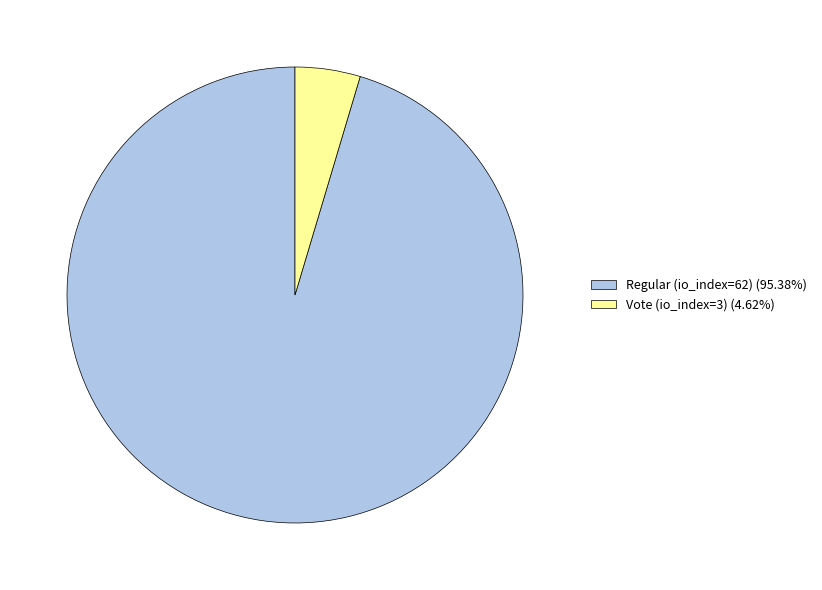

Does Regular (io_index=62) (95.38%) account for over 50% of the chart?

Yes